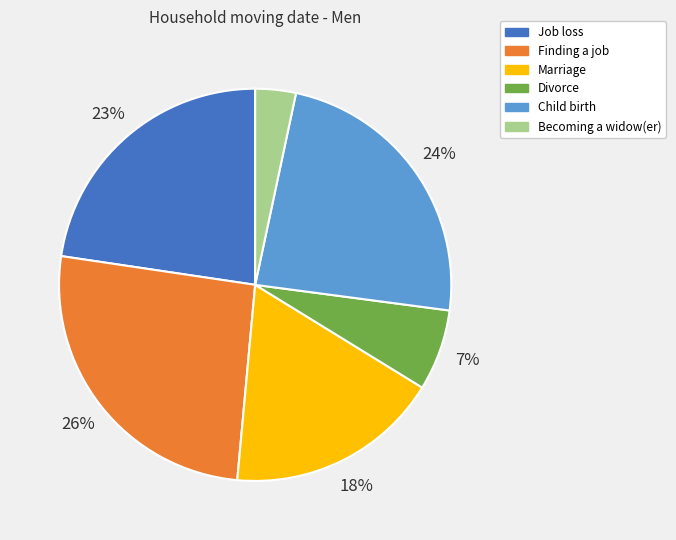

Is the sum of Becoming a widow(er) and Marriage greater than half?

No